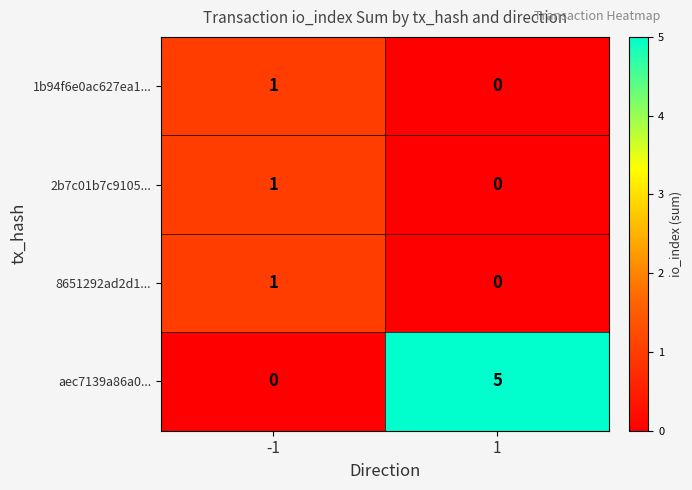

What is the total value across all series at -1?

3